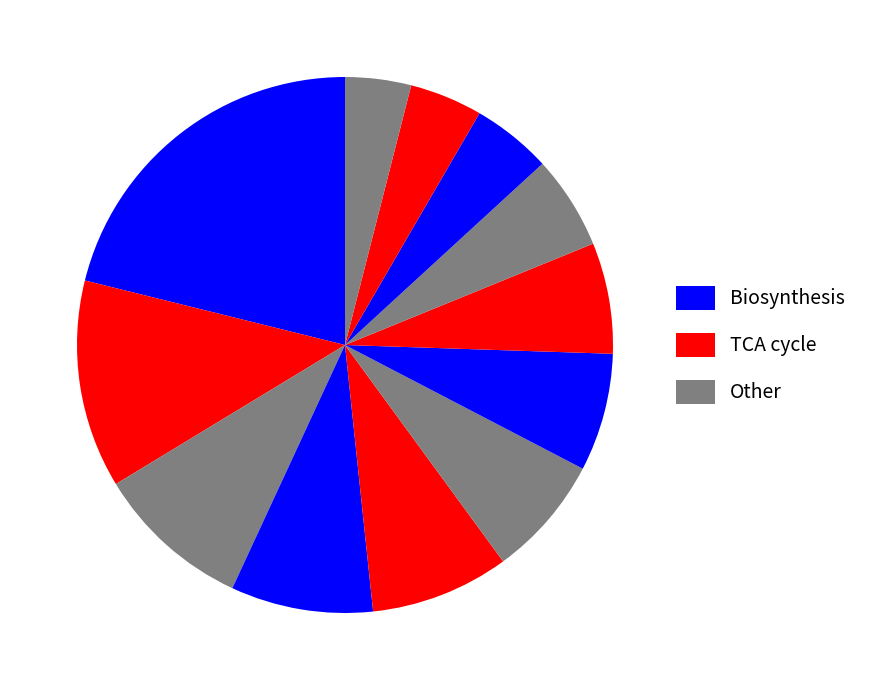

How many segments does this pie chart have?

12